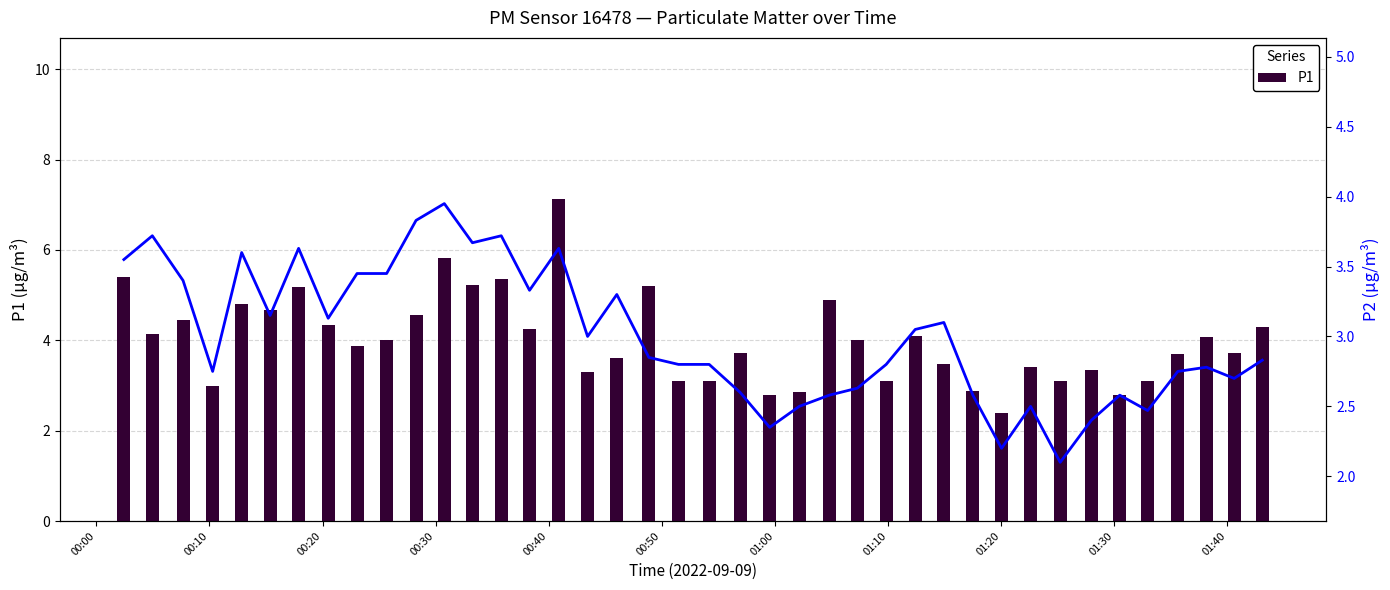

How many groups of bars are there?

40